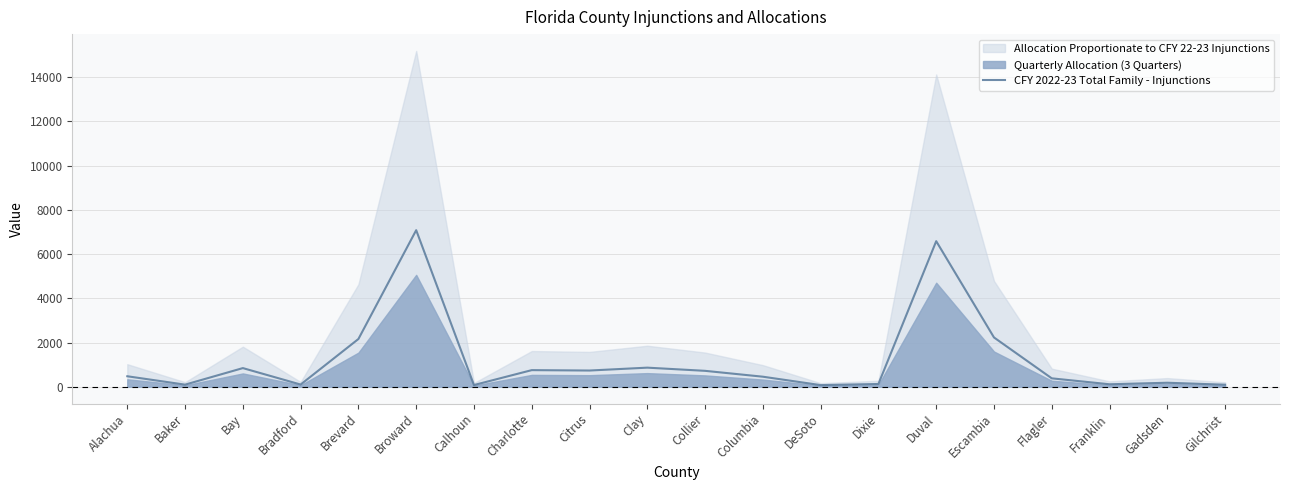

What is the sum of all values?

24174